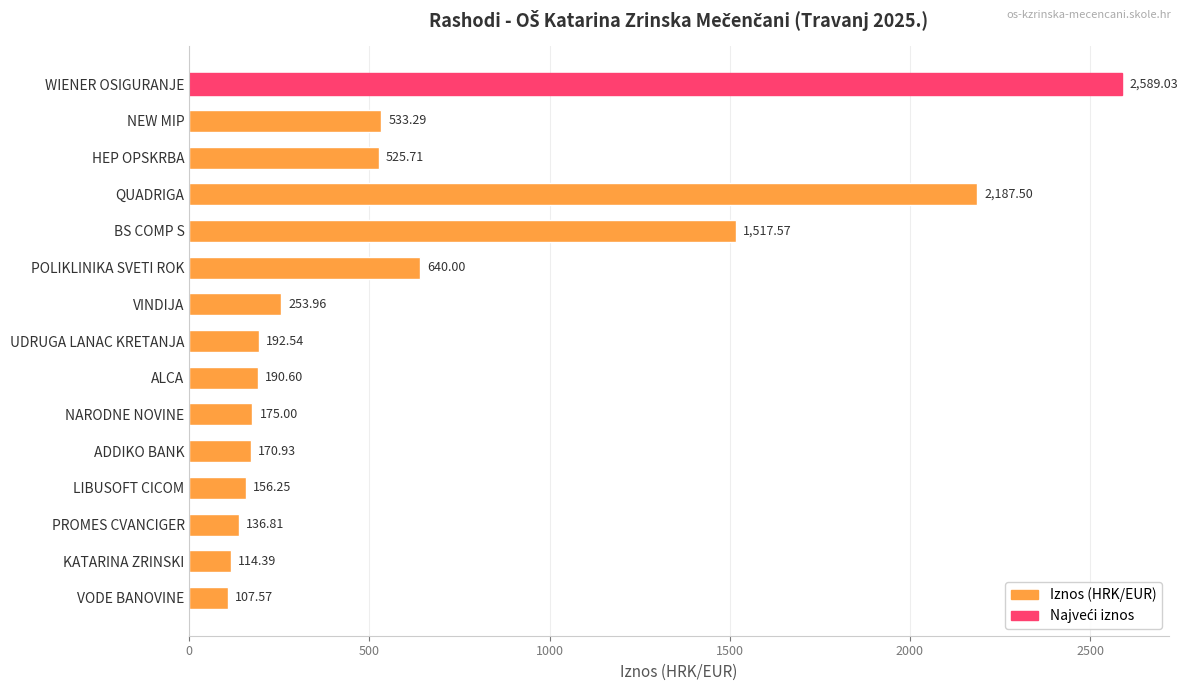

What is the smallest value displayed?

107.6